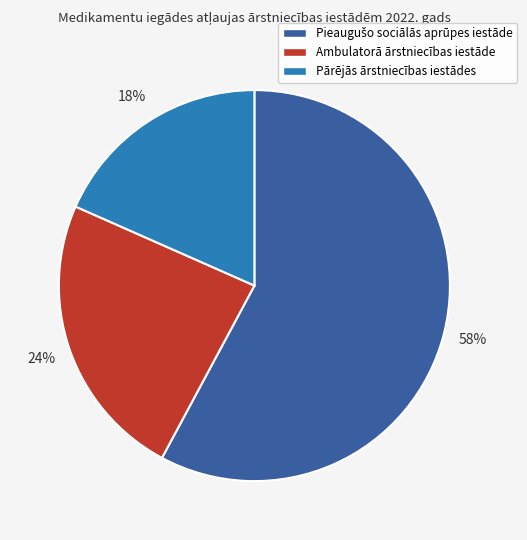

Do Pārējās ārstniecības iestādes and Ambulatorā ārstniecības iestāde together represent more than half of the pie?

No